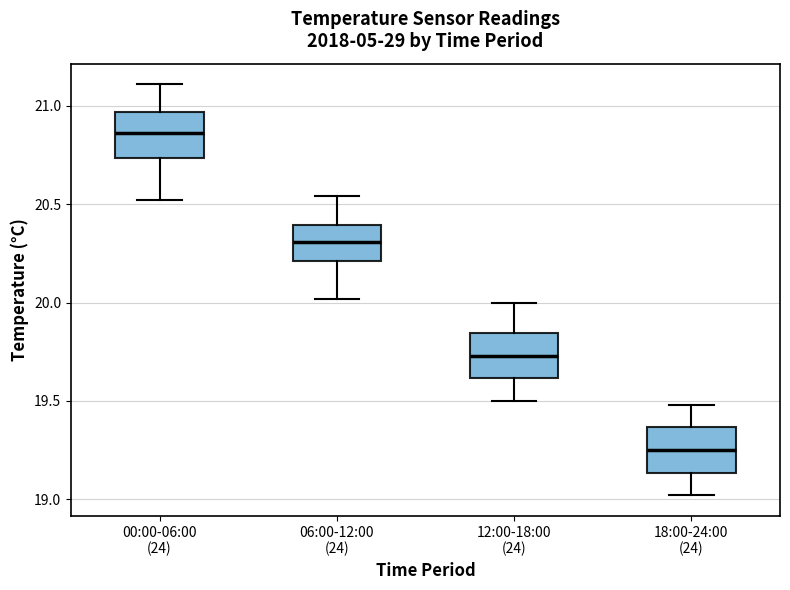

Where does the upper whisker of the box for 12:00-18:00 (24) end on the y-axis? The values are not printed on the chart, so give them approximately, as read against the axis.

20.00